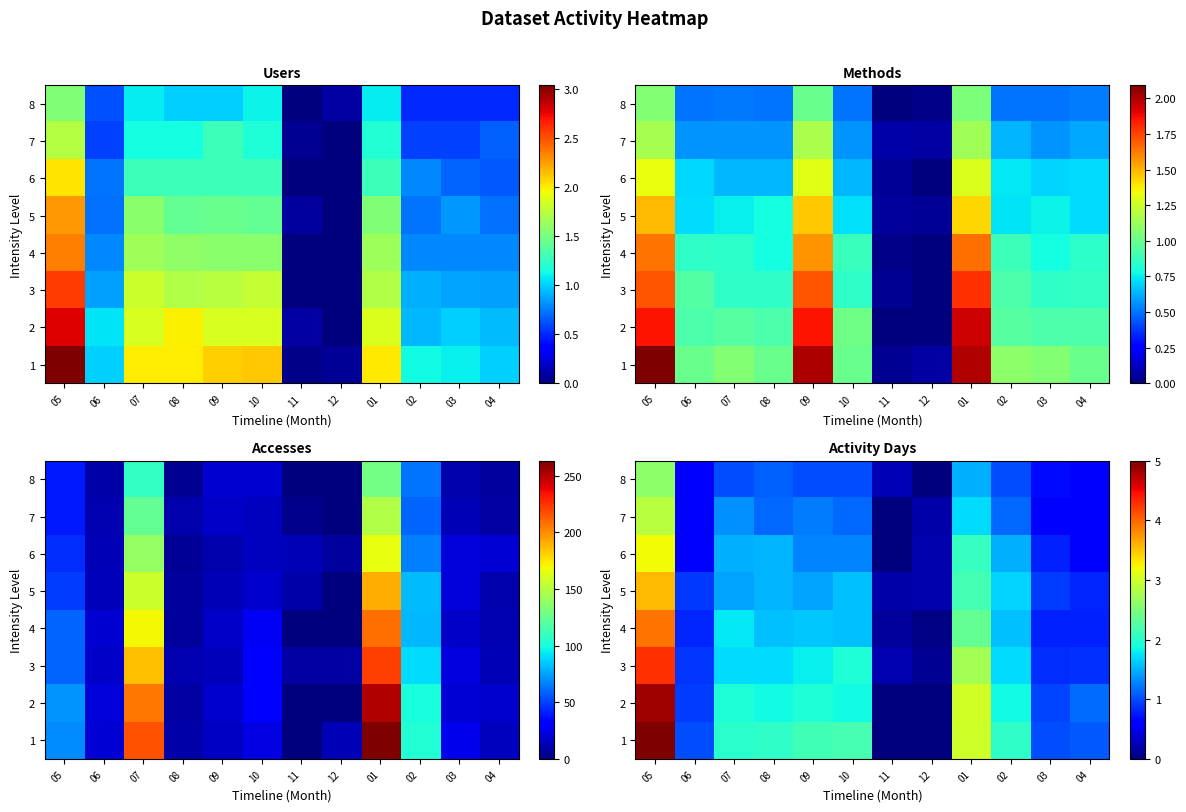

Rank the categories by row_4 value from highest to lowest.

05, 01, 02, 10, 08, 07, 09, 03, 06, 04, 12, 11